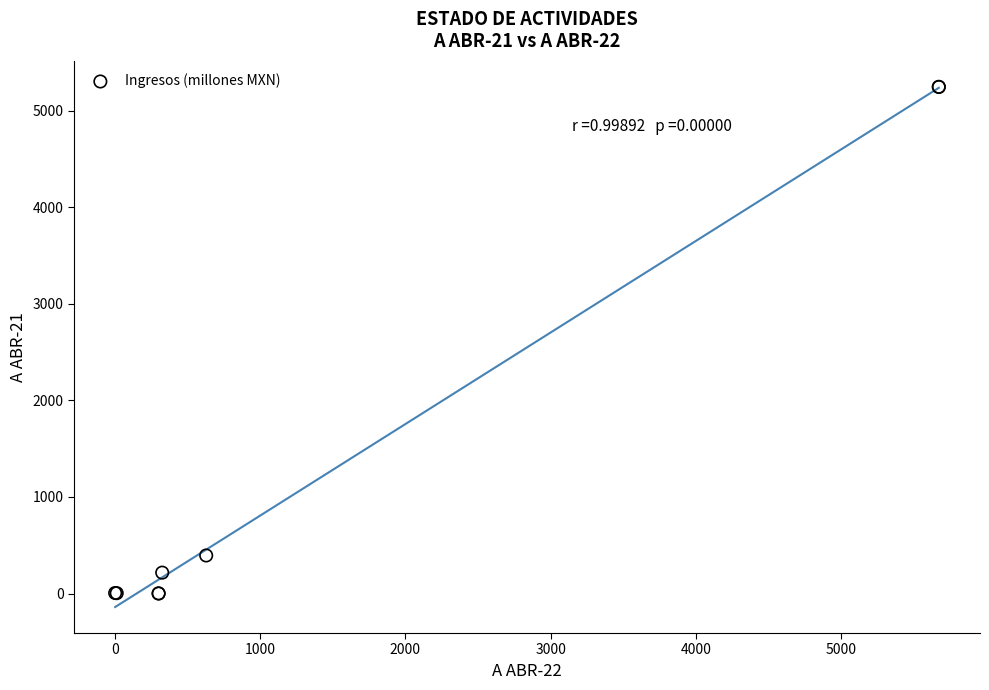

What Y value in the scatter plot is closest to 2623?

394.1